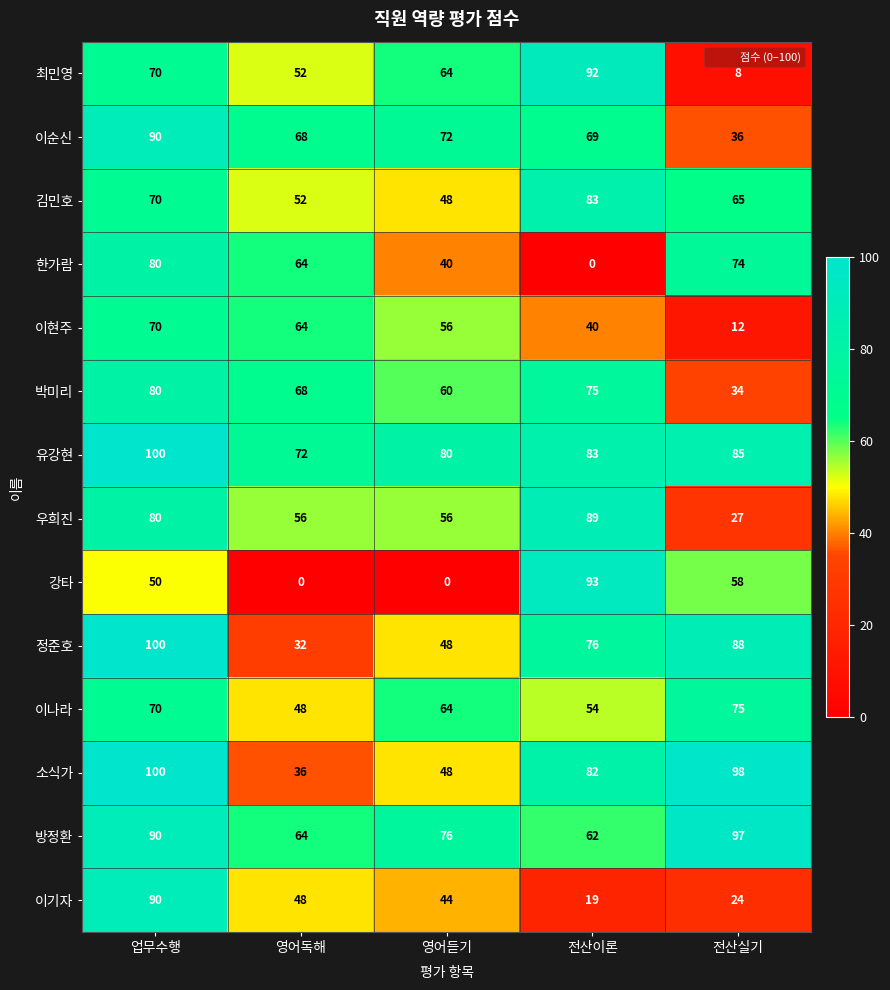

Which series changed the most between 전산이론 and 전산실기?

최민영